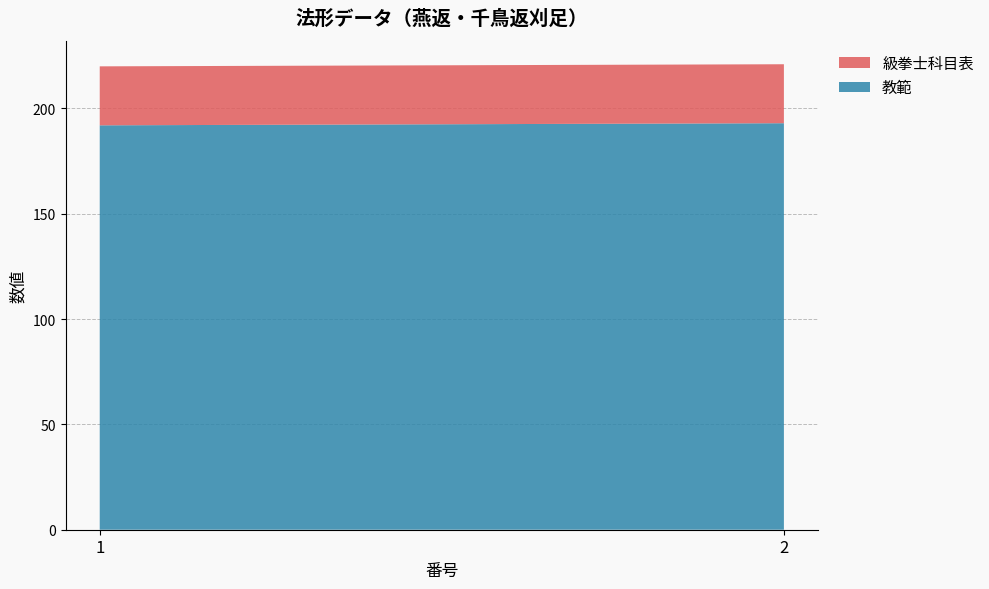

Reading right to left, transcribe all the data shown in this chart.

教範: 2=193	1=192
級拳士科目表: 2=28	1=28